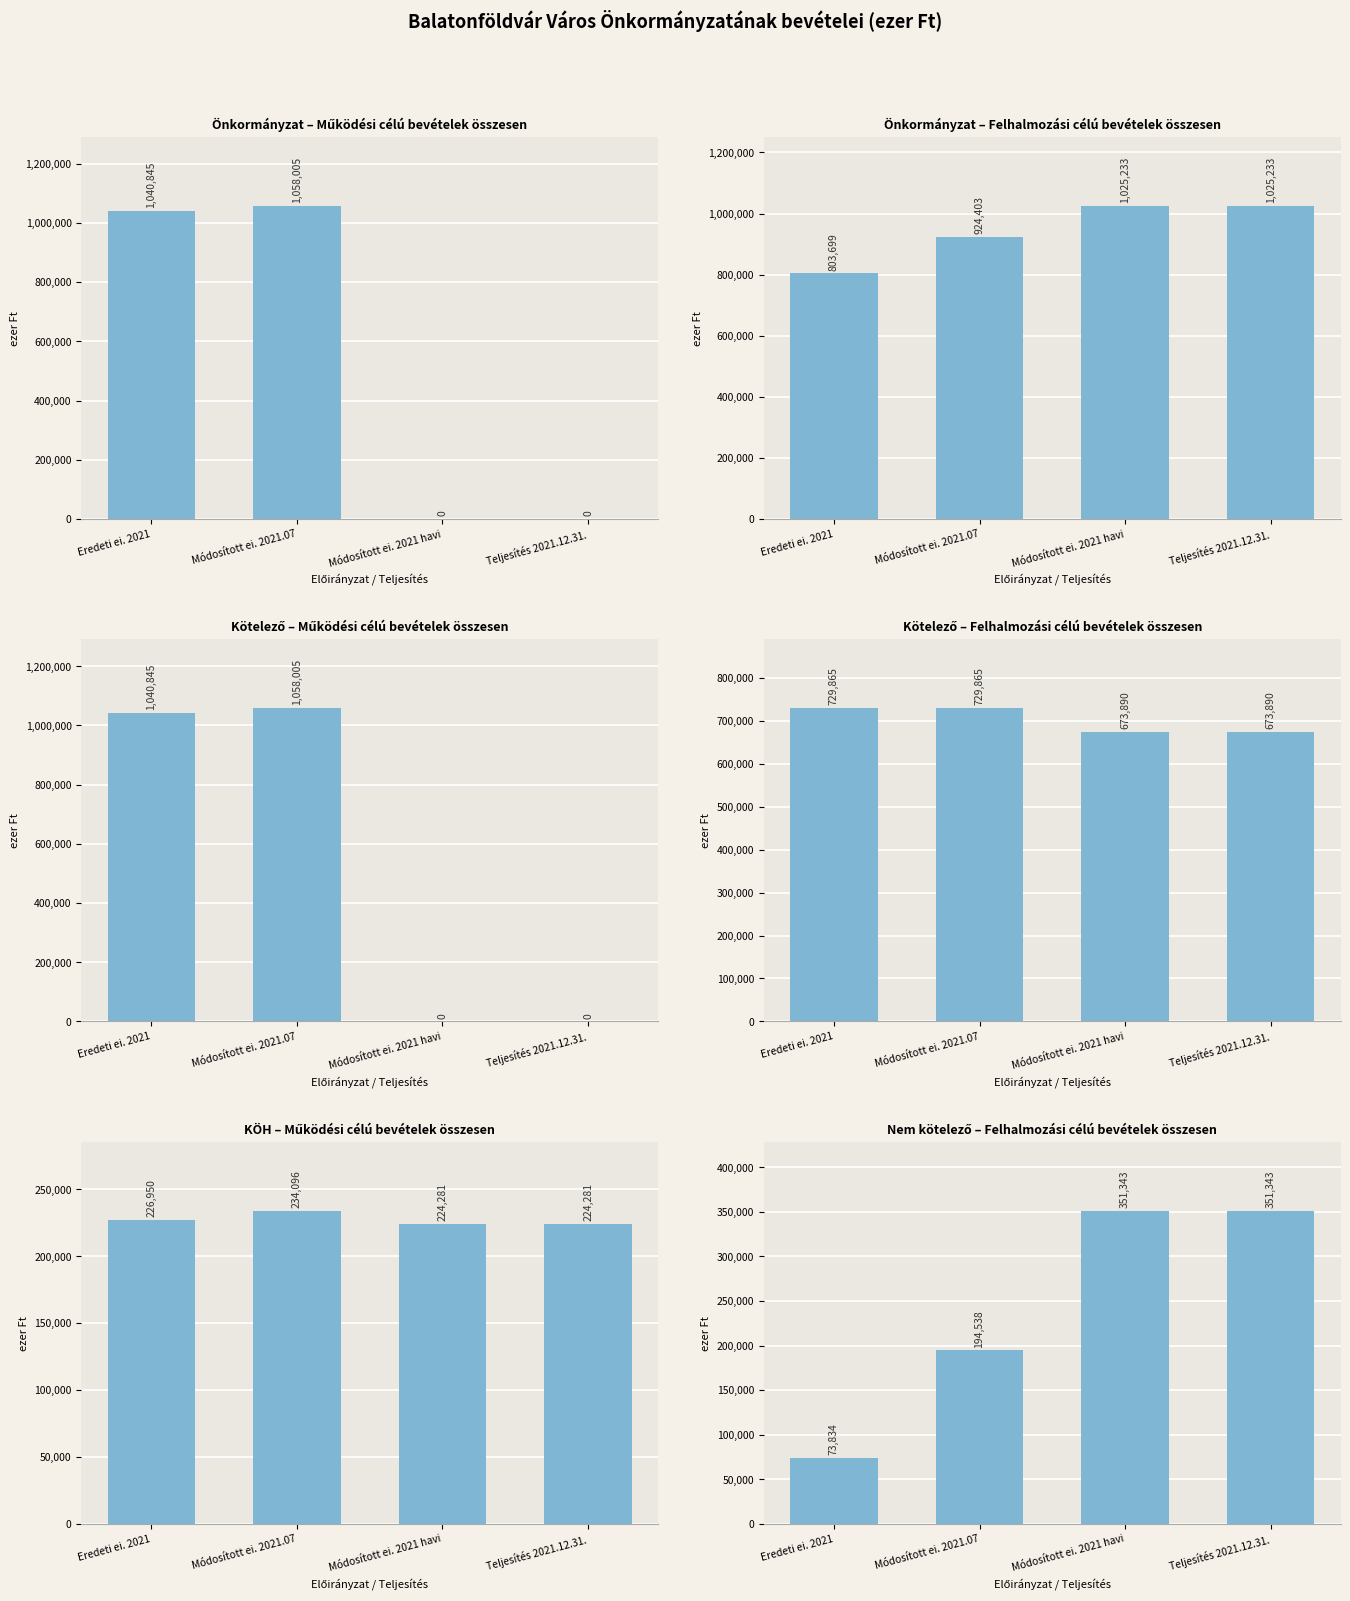

At which category is the sum across all series the highest?

Módosított ei. 2021.07